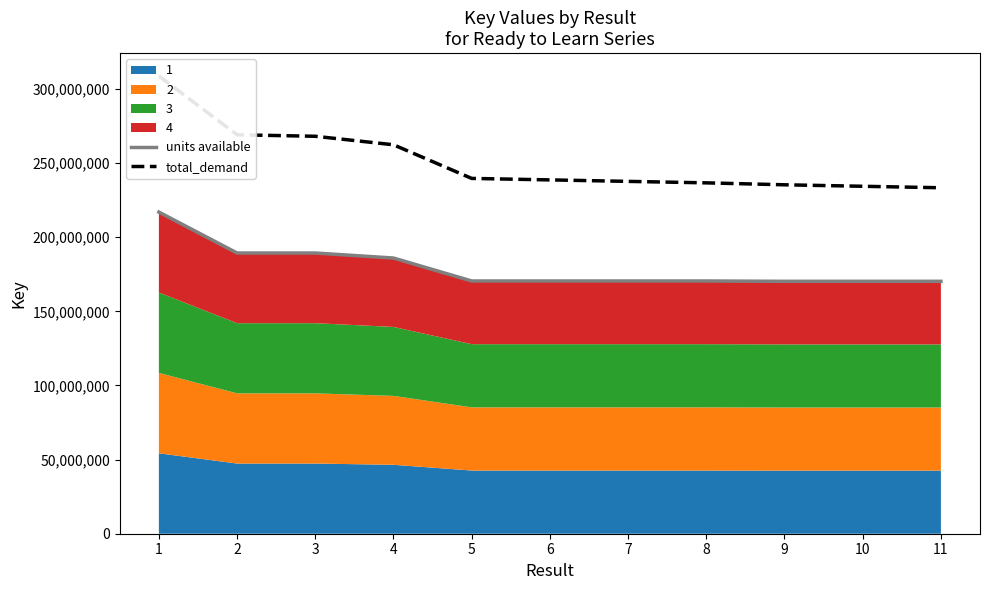

Which label corresponds to the smallest value in the chart?

9